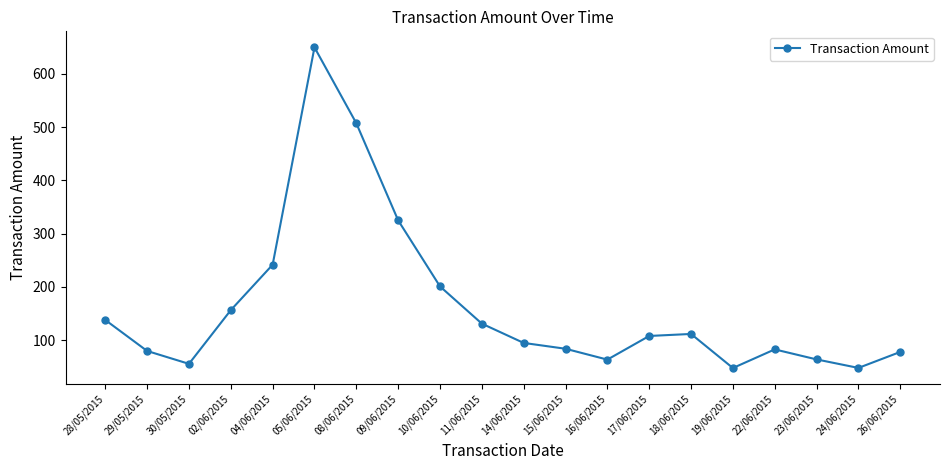

What is the difference between the values at 11/06/2015 and 30/05/2015?

75.5